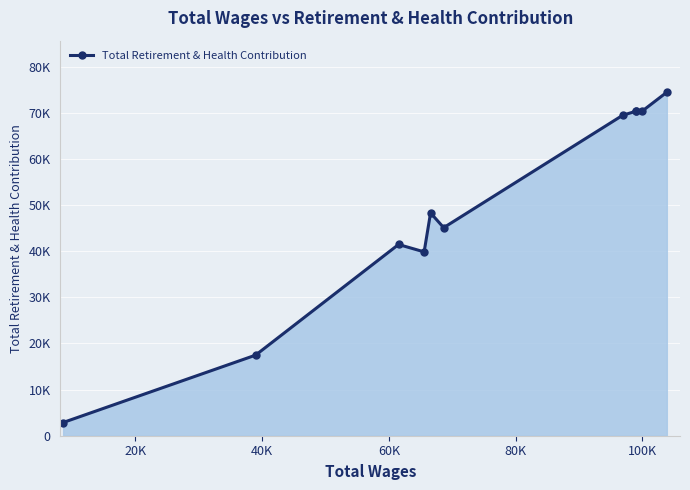

Is this an area chart (filled region under the line)?

Yes